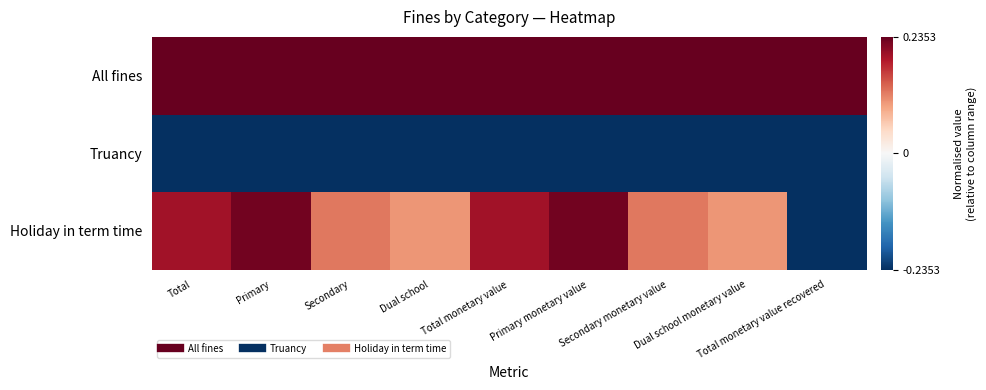

What is the smallest value displayed?

-0.2